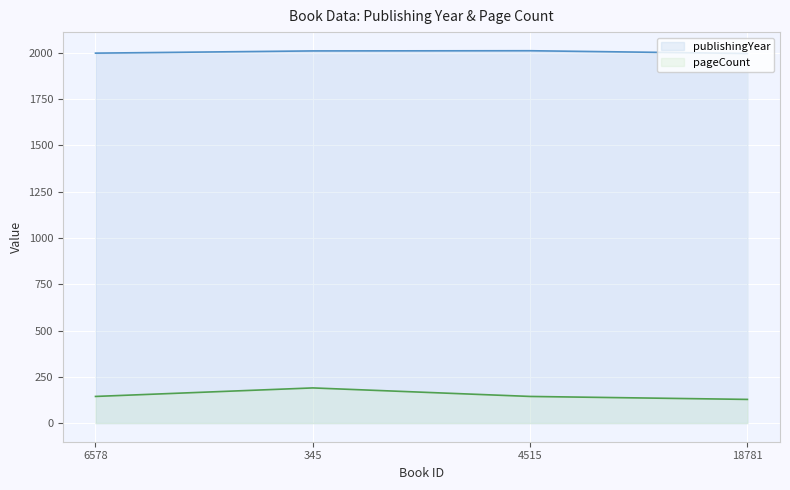

Reading left to right, transcribe all the data shown in this chart.

publishingYear: 1998	2010	2011	1996
pageCount: 144	190	144	128